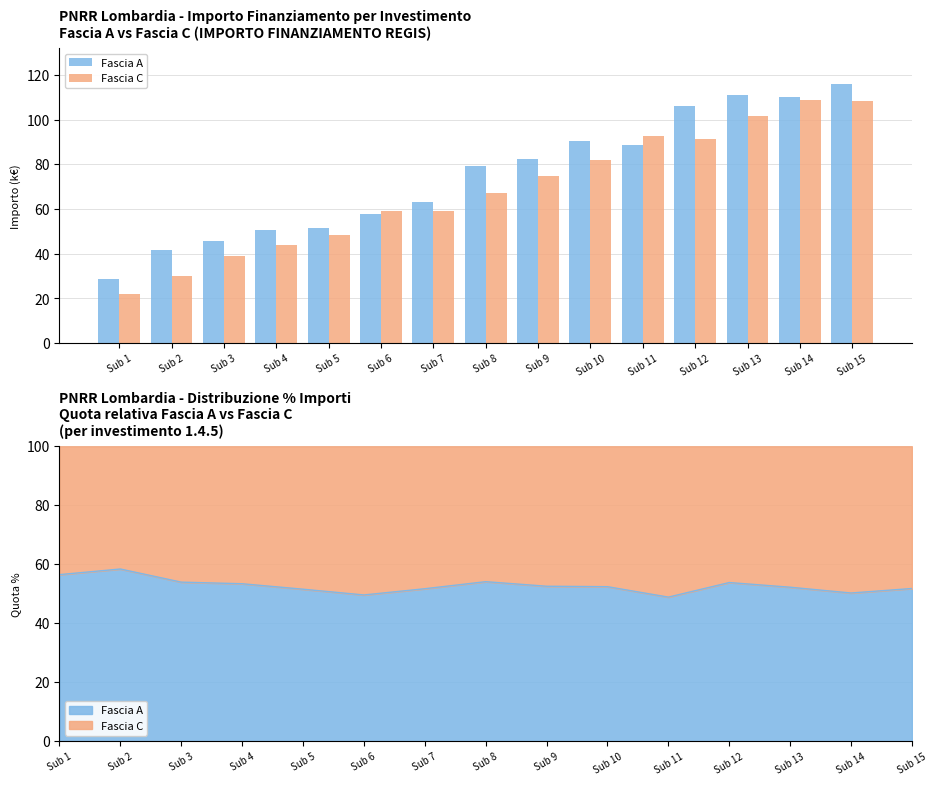

At which label is Fascia C closest to 65?

Sub 8